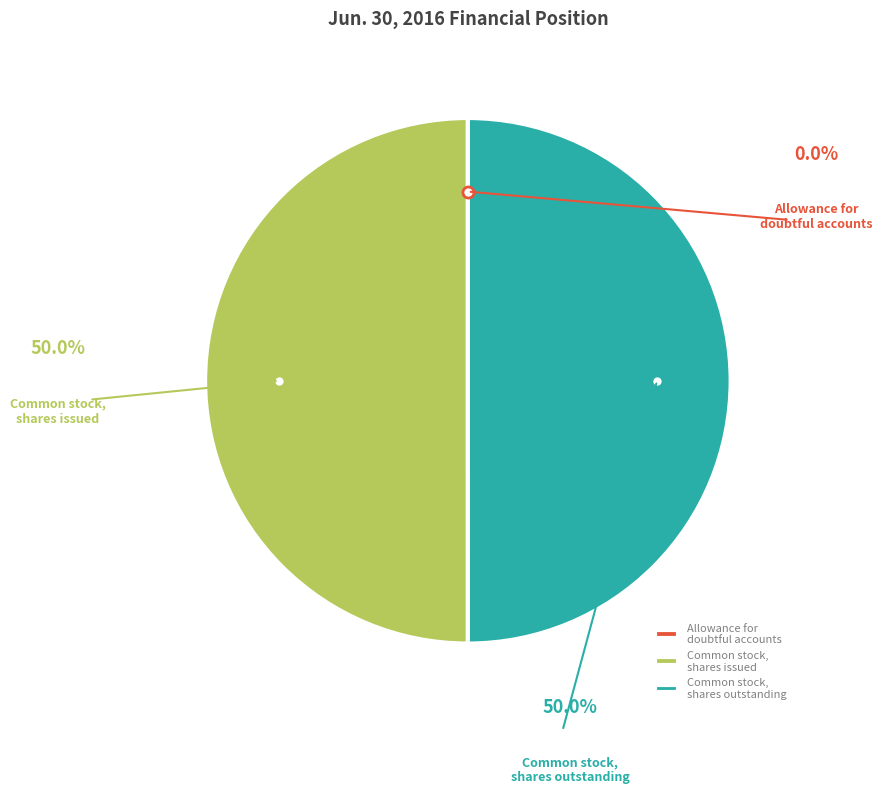

To the nearest percent, what percentage of the pie is Common stock, shares outstanding?

50%